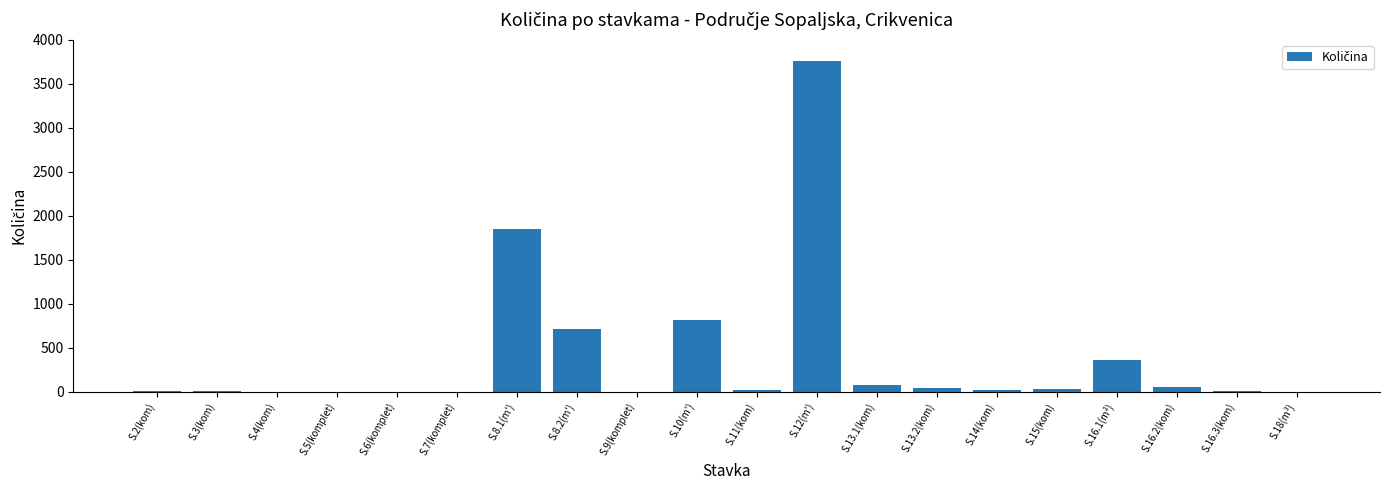

What is the sum of all values?

7750